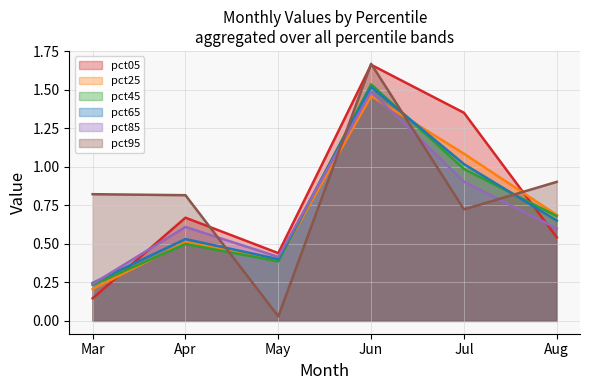

What is the total value across all series at May?

2.1